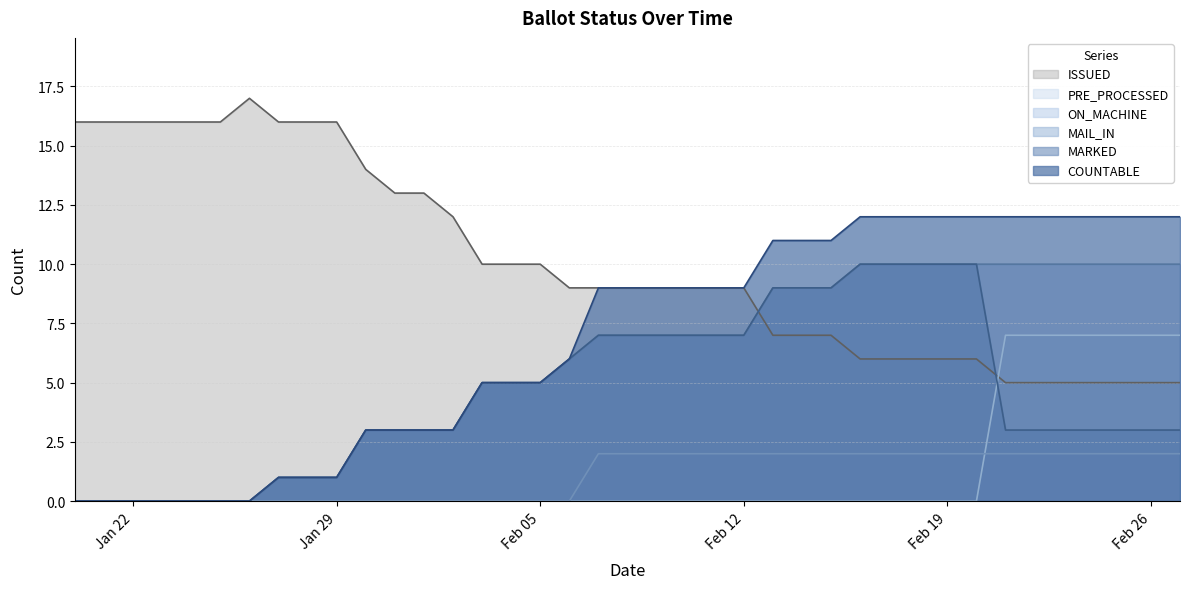

What is the difference between the maximum and minimum values in the ISSUED series?

12